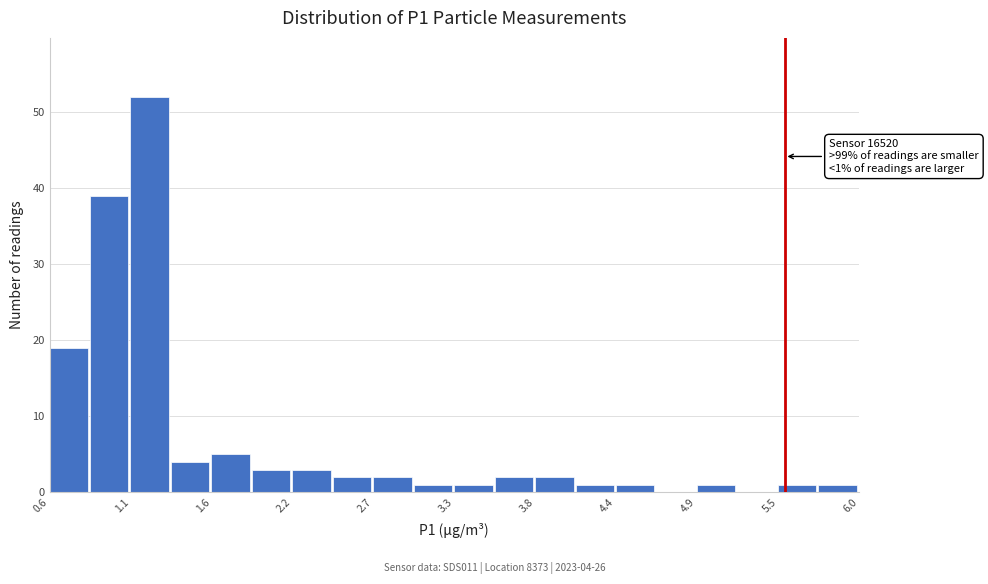

Read against the x-axis, roughly where is the centre of the tallest bar?

1.2